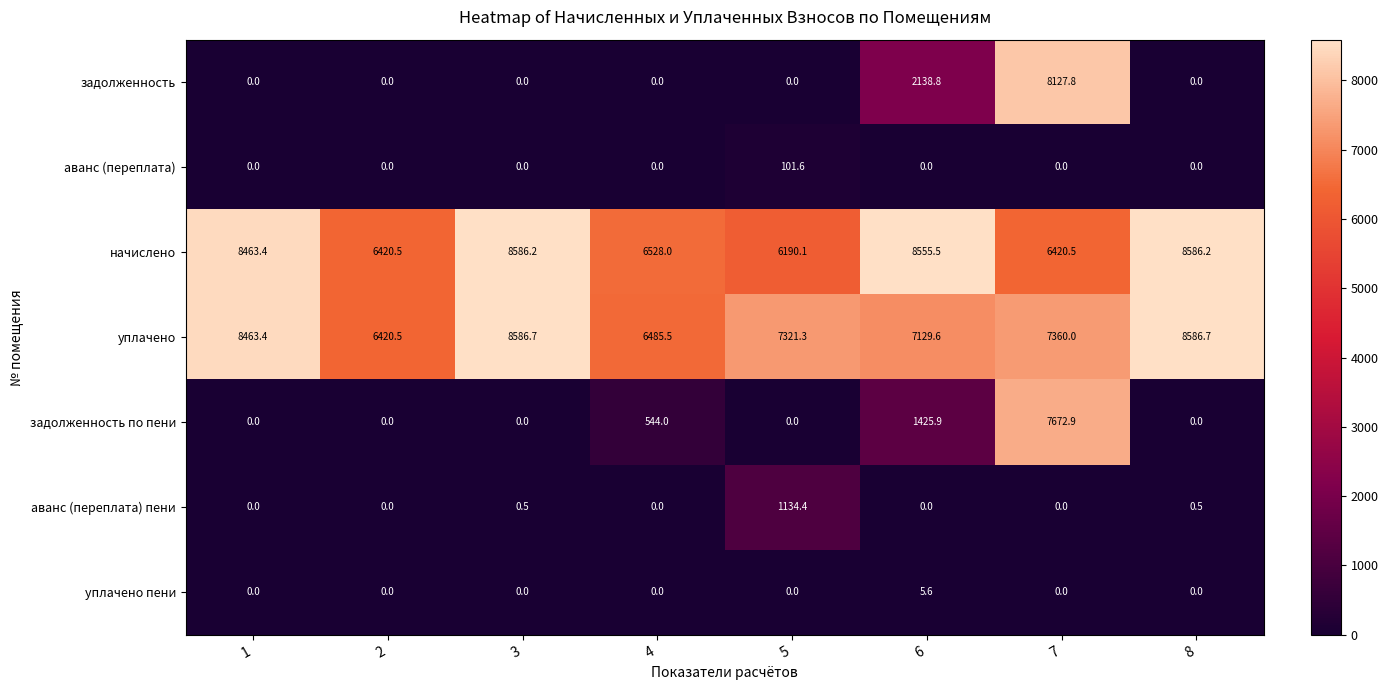

What is the difference between the maximum and minimum values in the начислено series?

2396.1